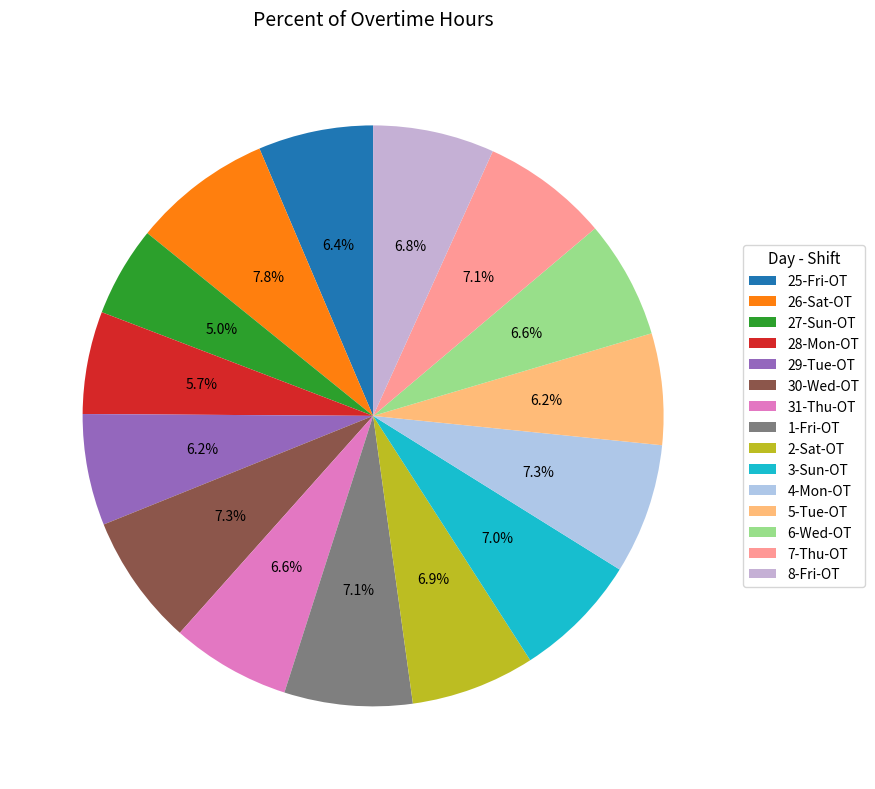

Does 8-Fri-OT account for over 50% of the chart?

No